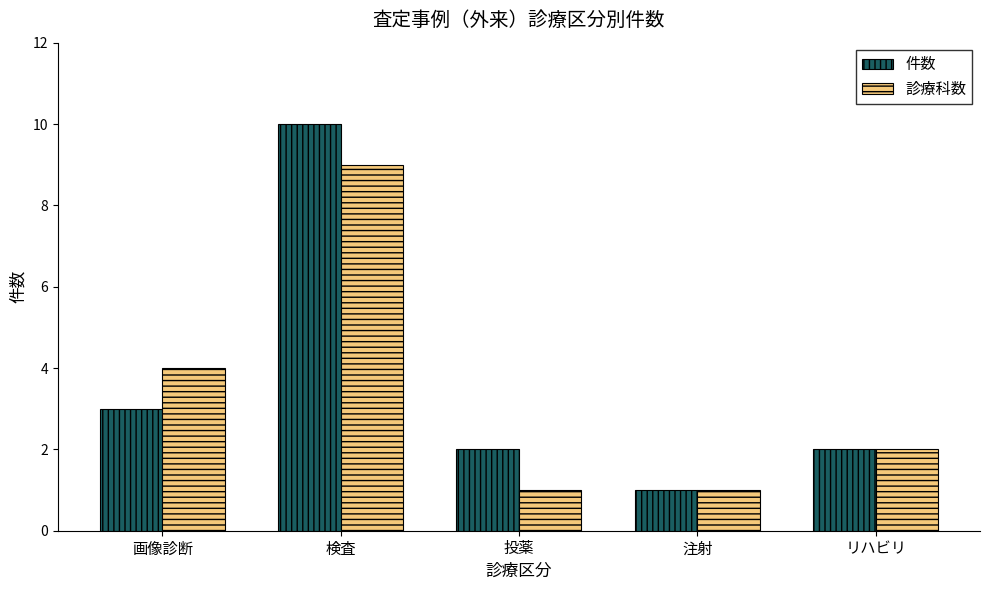

How many bars are there in each group?

2